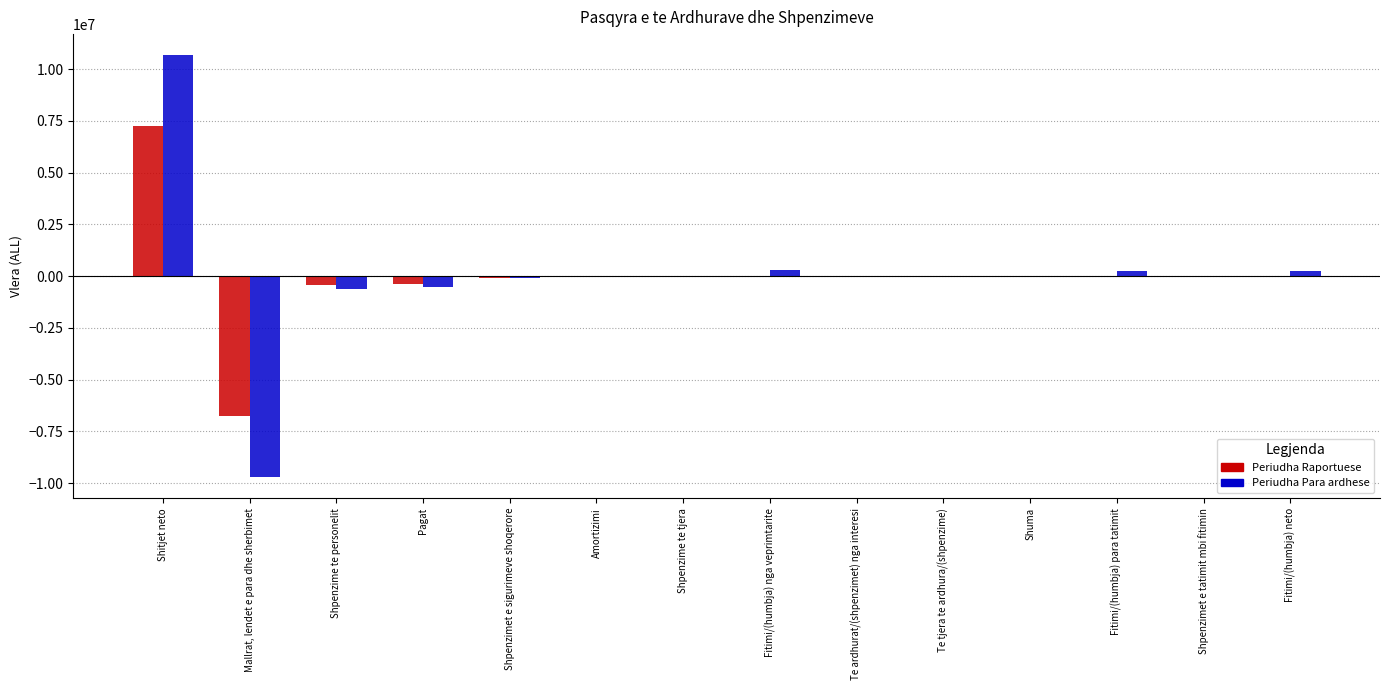

Is it true that Periudha Para ardhese equals -525376 at Pagat?

True